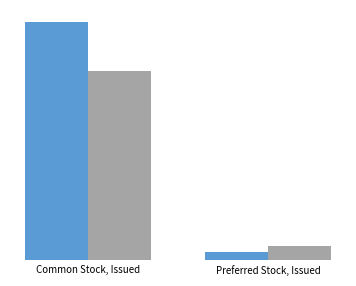

Reading left to right, transcribe all the data shown in this chart.

Apr. 30, 2017: 386092219	12850000
Apr. 30, 2016: 306314216	23000000